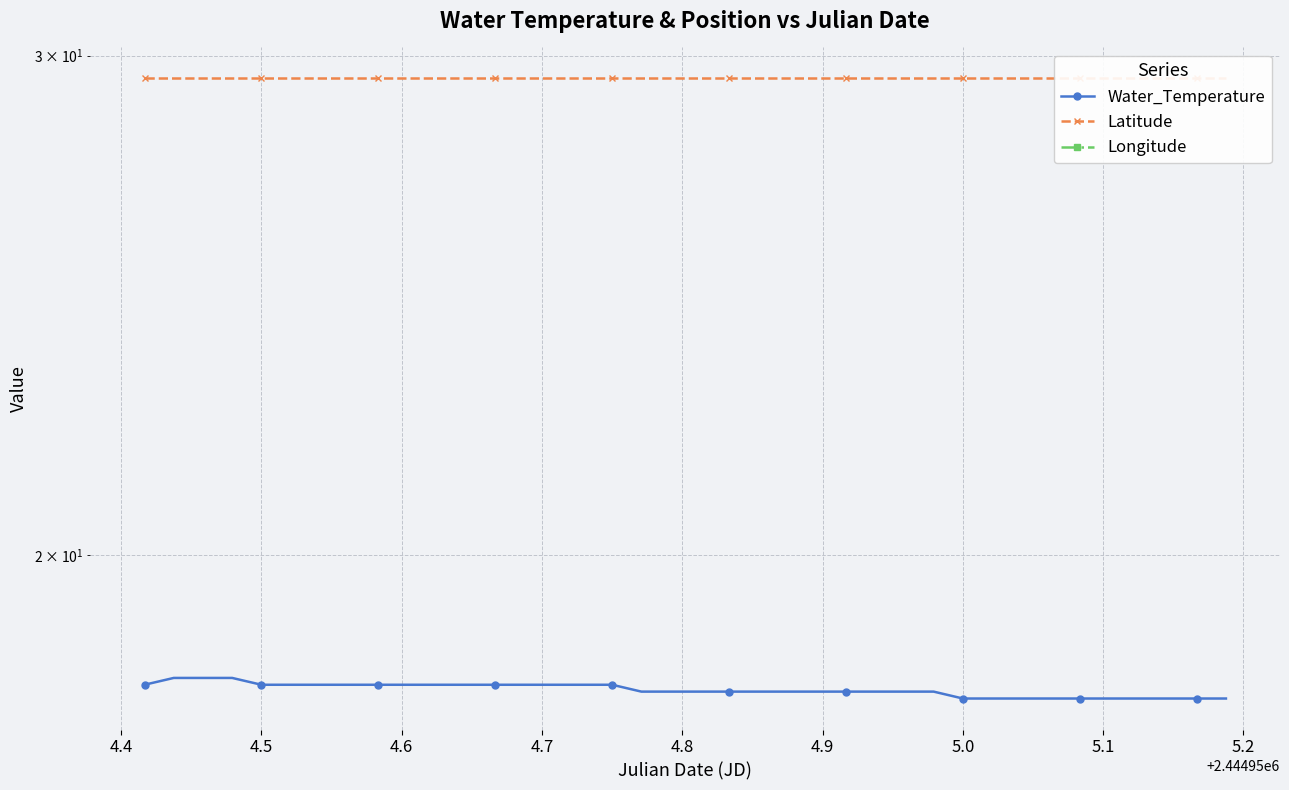

True or false: Latitude has a value of 29.5 at 4.5.

True